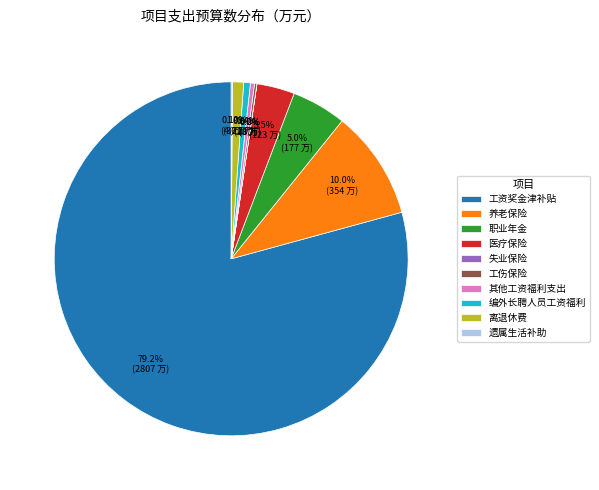

What is the majority slice?

工资奖金津补贴